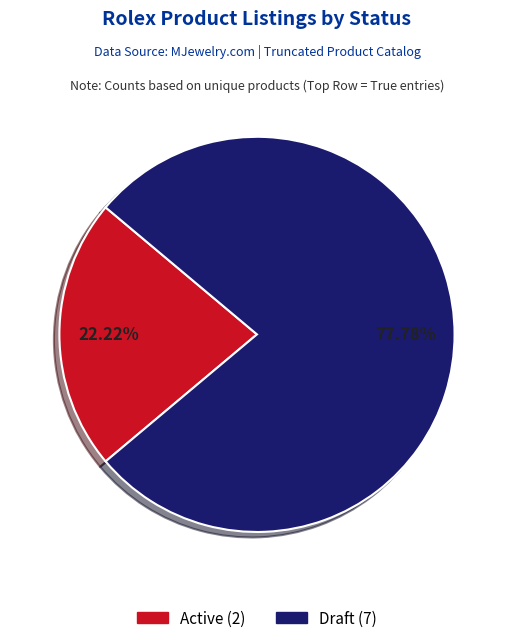

Which has a higher value, Active or Draft?

Draft